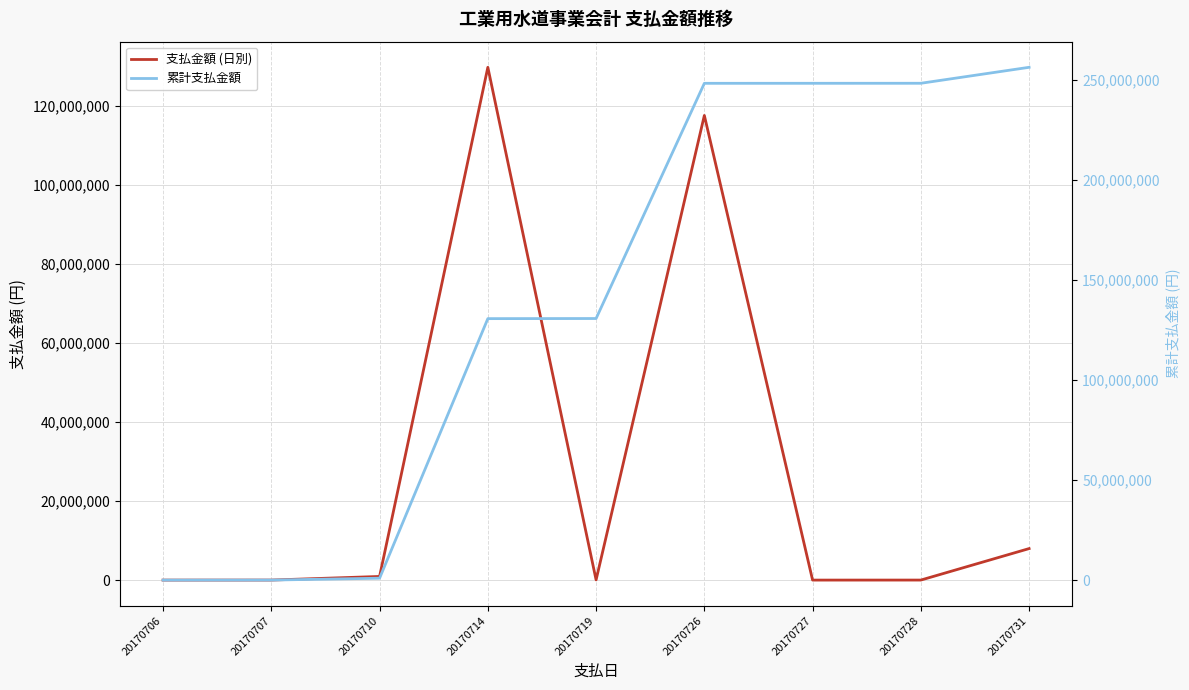

List the series in order of their overall mean, lowest first.

支払金額 (日別), 累計支払金額